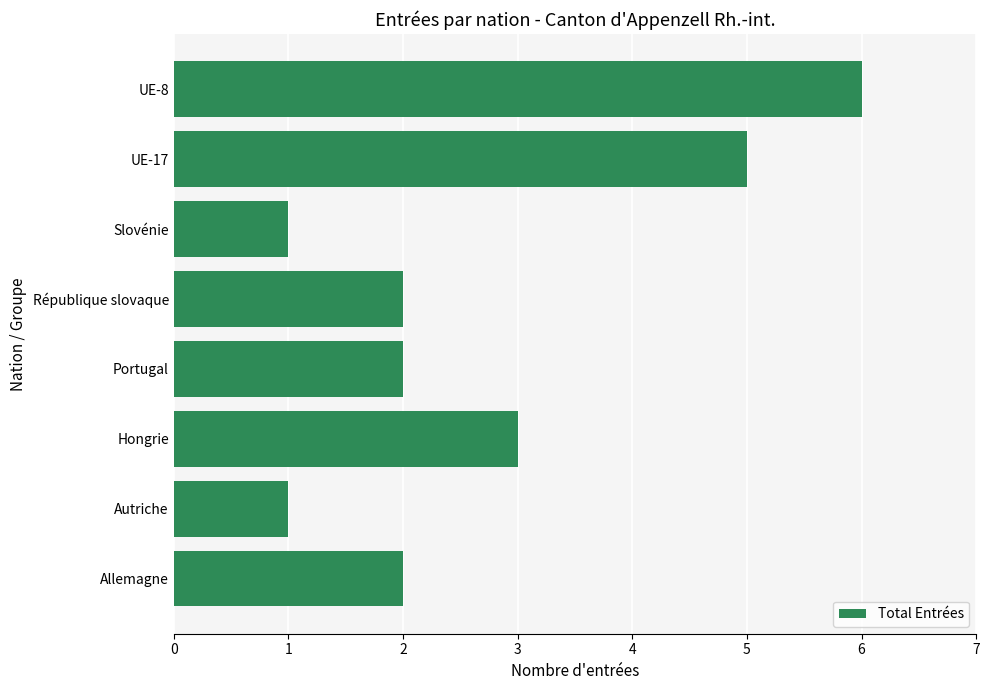

True or false: the data shows 3 at République slovaque.

False